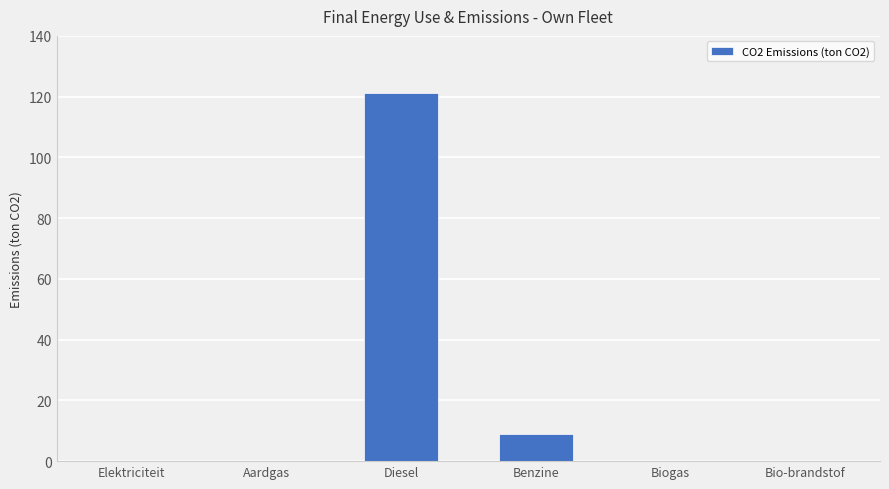

The value at Biogas is -38.3. True or false?

False